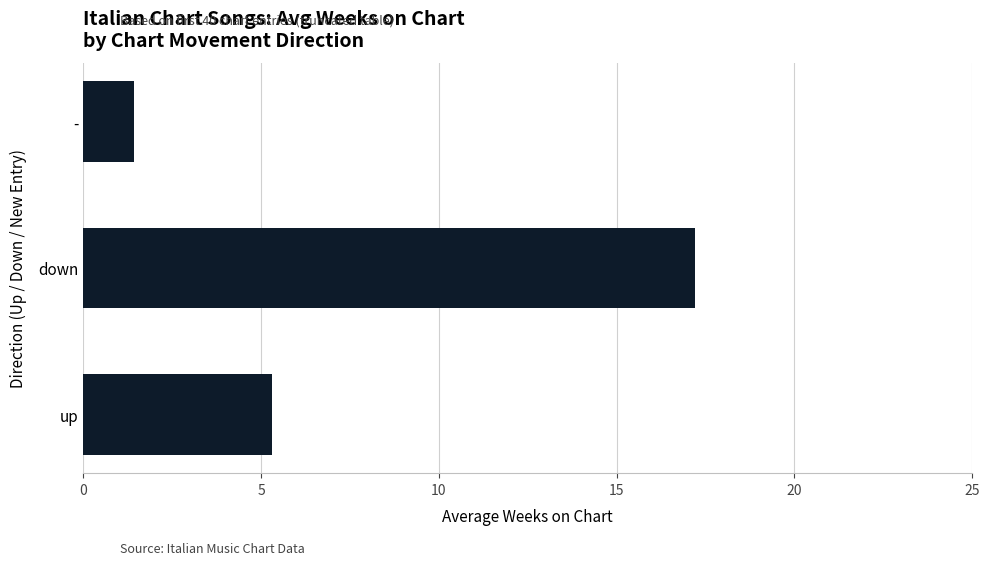

Does the chart contain any negative values?

No